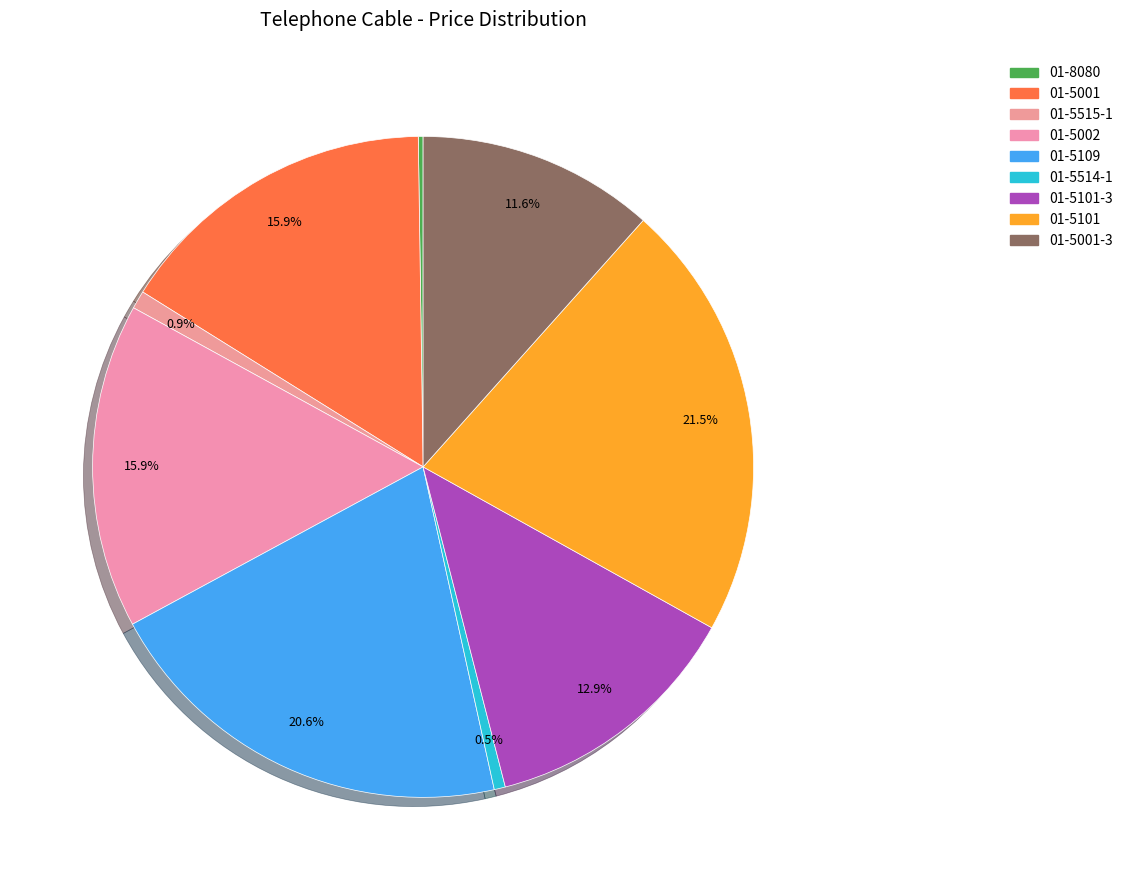

Is there a majority slice in this chart?

No